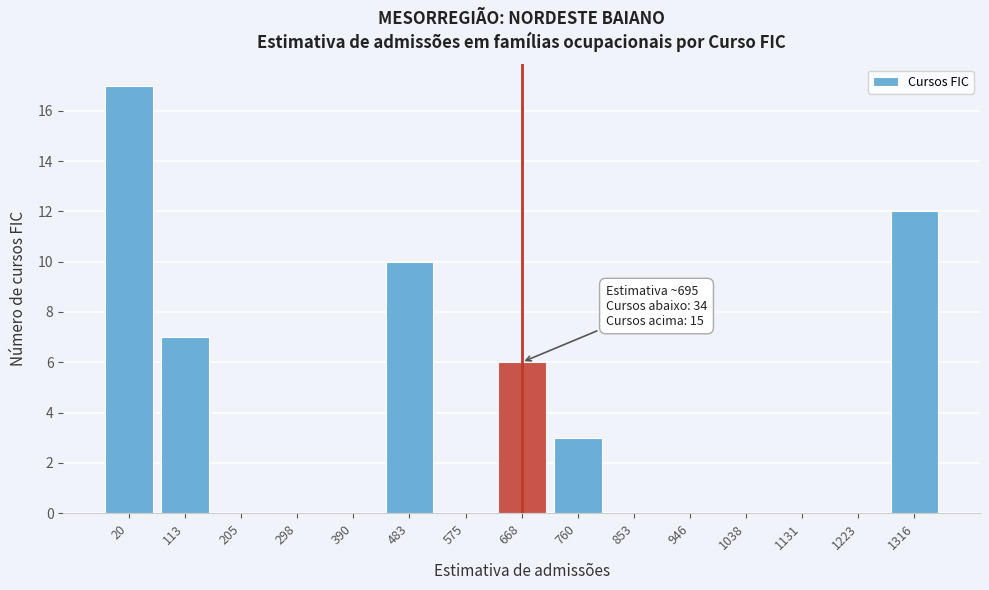

Reading right to left, list all the values displayed in this chart.

1316=12	1223=0	1131=0	1038=0	946=0	853=0	760=3	668=6	575=0	483=10	390=0	298=0	205=0	113=7	20=17